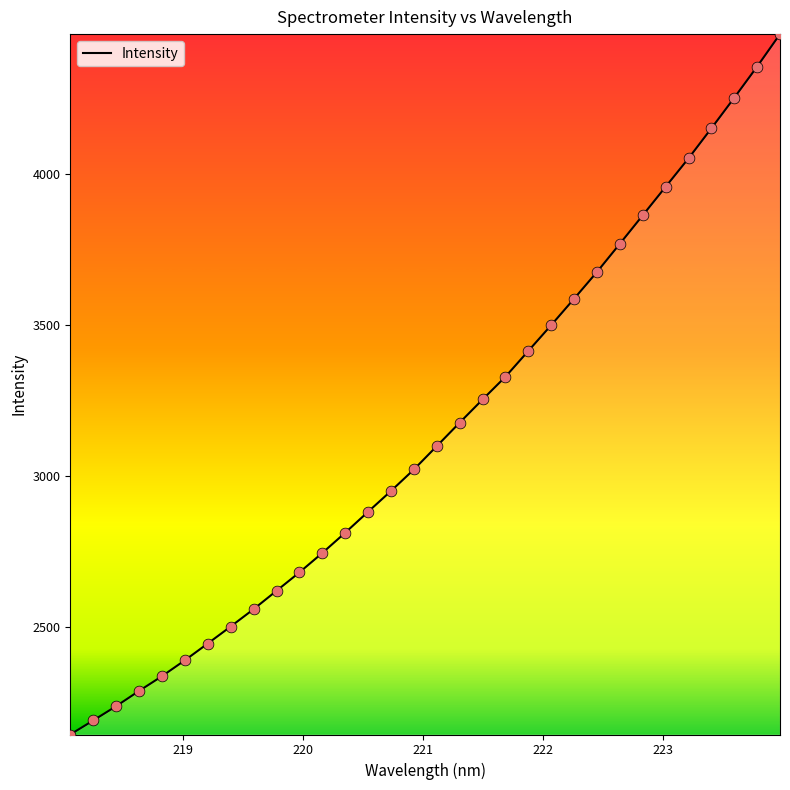

What is the maximum value shown in the chart?

4462.8